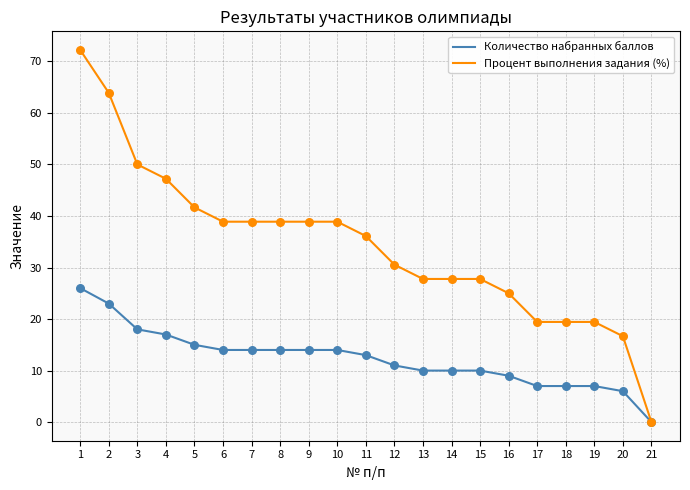

What are all the series names shown in the legend?

Количество набранных баллов, Процент выполнения задания (%)